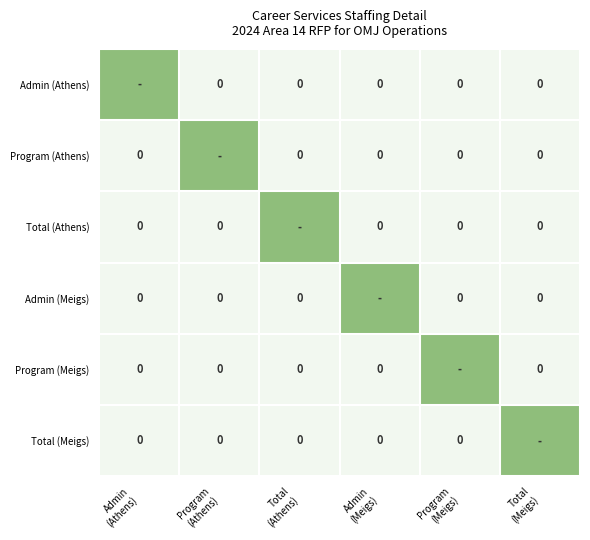

Rank the categories by Program (Meigs) value from highest to lowest.

Program (Meigs), Admin (Athens), Program (Athens), Total (Athens), Admin (Meigs), Total (Meigs)